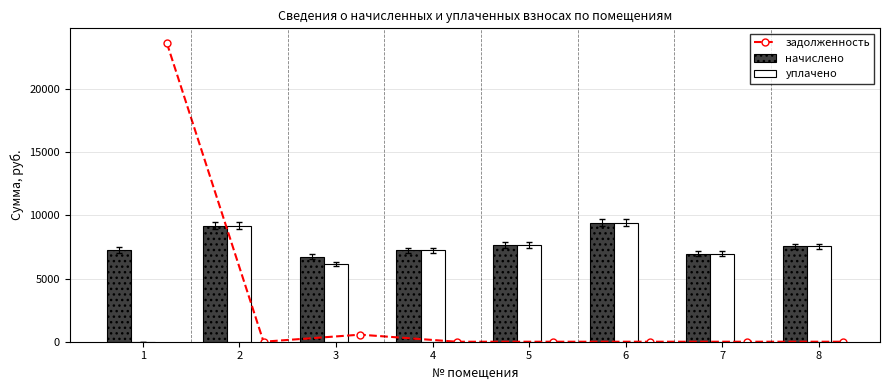

What are all the series names shown in the legend?

задолженность, начислено, уплачено